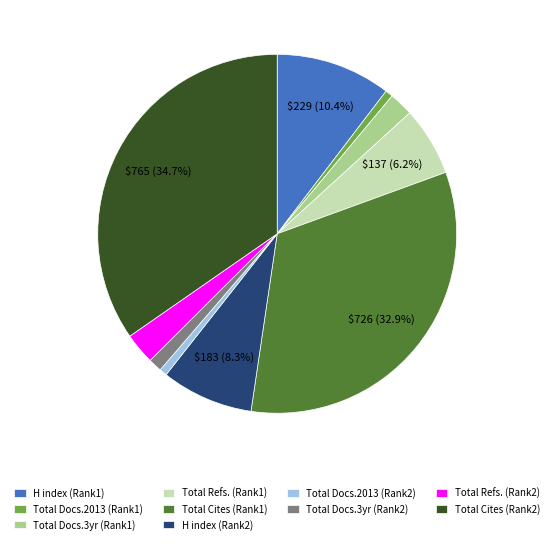

Which has a higher value, Total Docs.3yr (Rank2) or Total Cites (Rank2)?

Total Cites (Rank2)